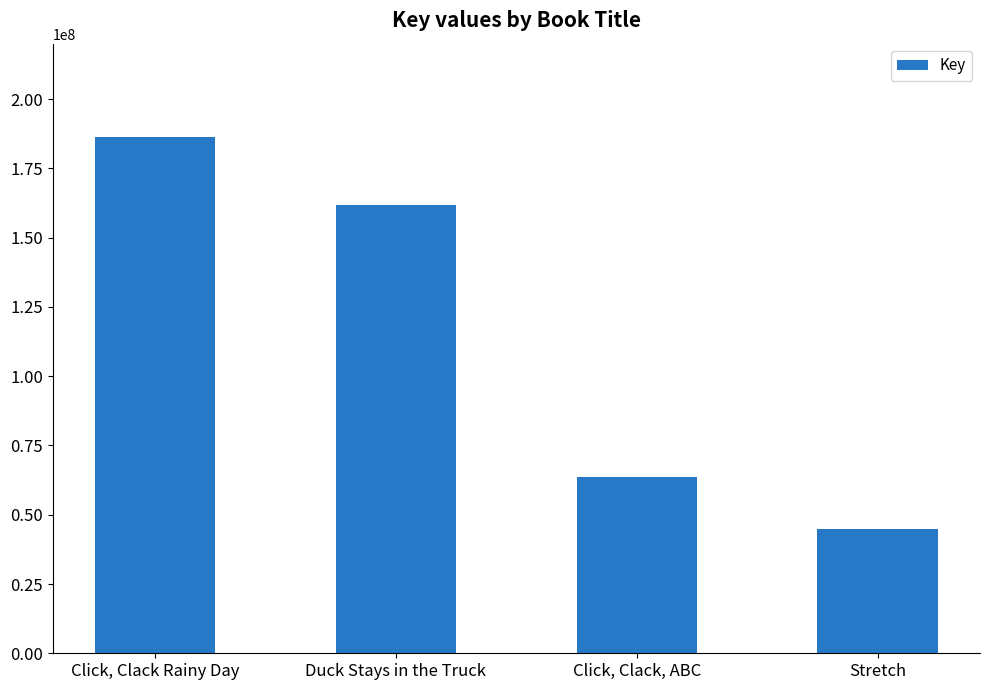

Reading right to left, transcribe all the data shown in this chart.

44998546	63718573	161857436	186457569